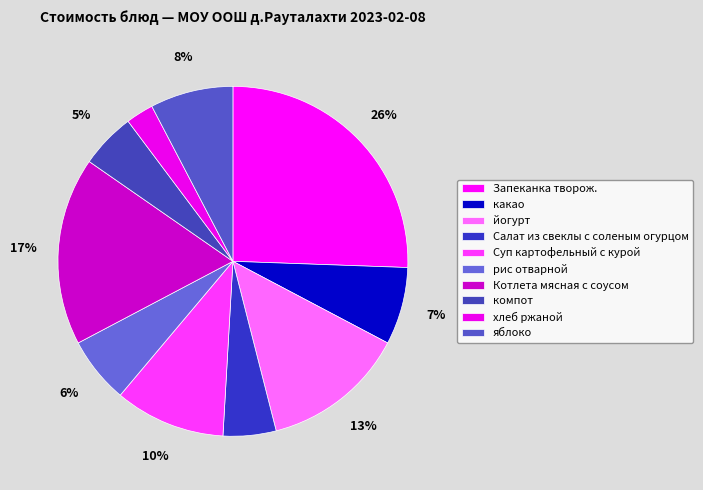

To the nearest percent, what portion does Котлета мясная с соусом represent?

17%